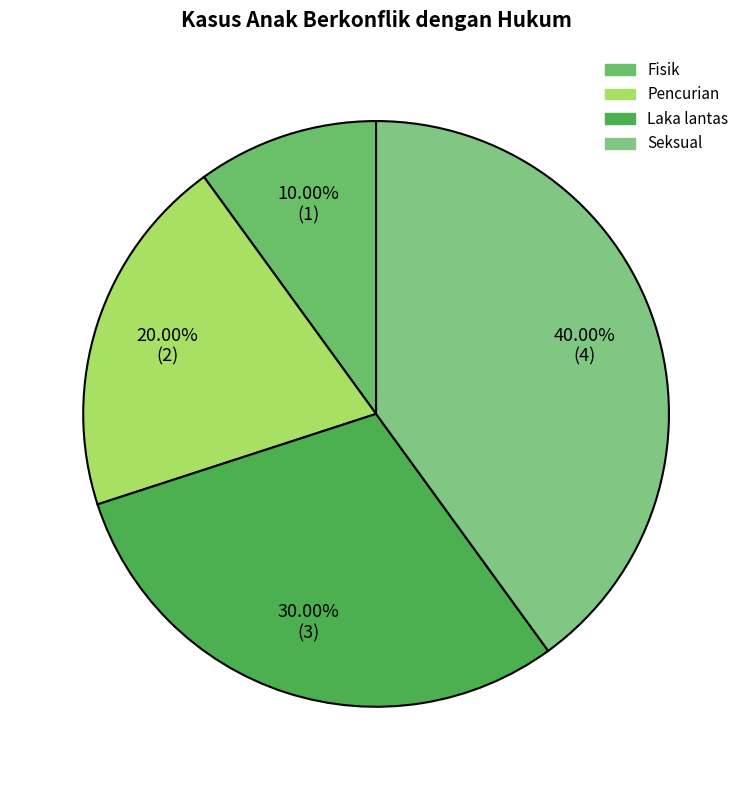

To the nearest percent, what is the average slice percentage?

25%